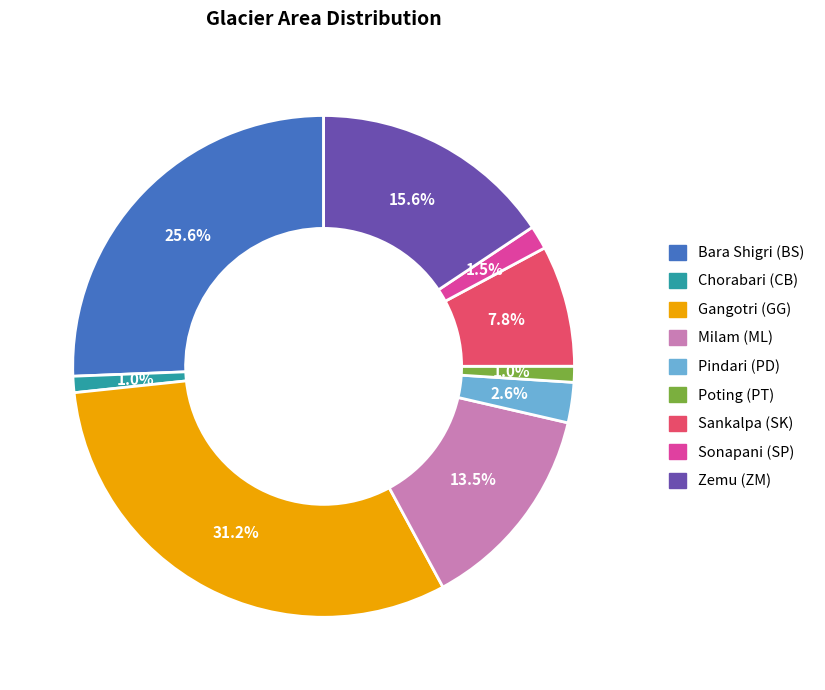

Which has a higher value, Milam (ML) or Bara Shigri (BS)?

Bara Shigri (BS)